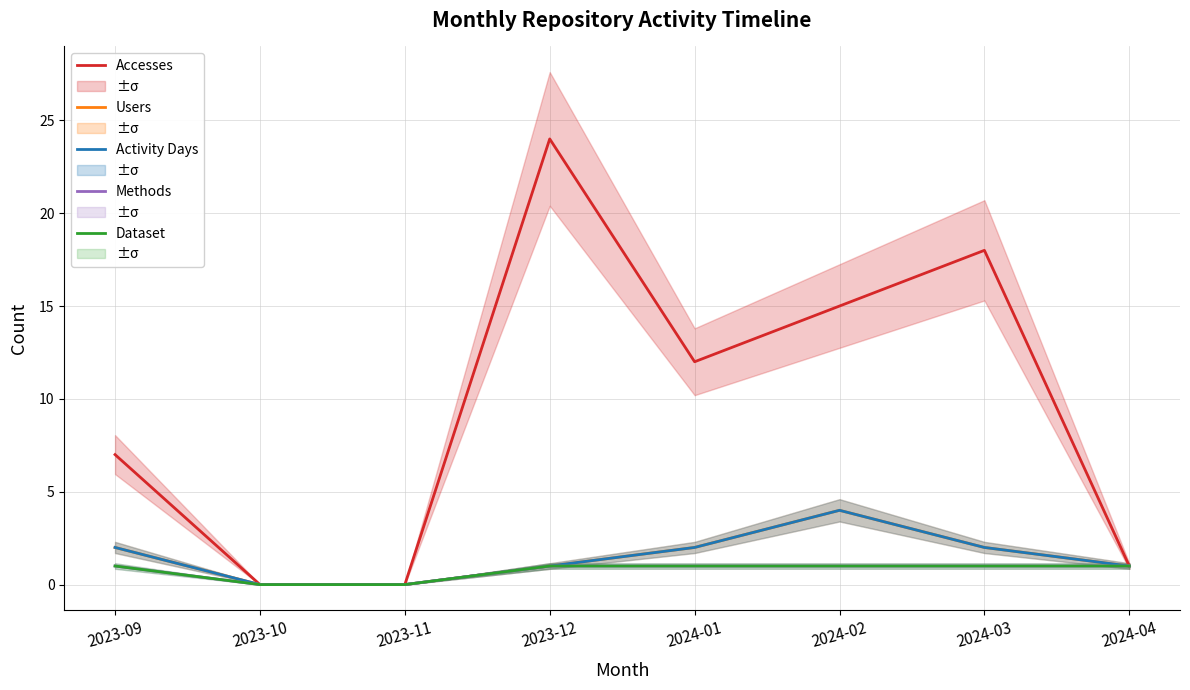

Does the chart display data point markers on the line(s)?

No